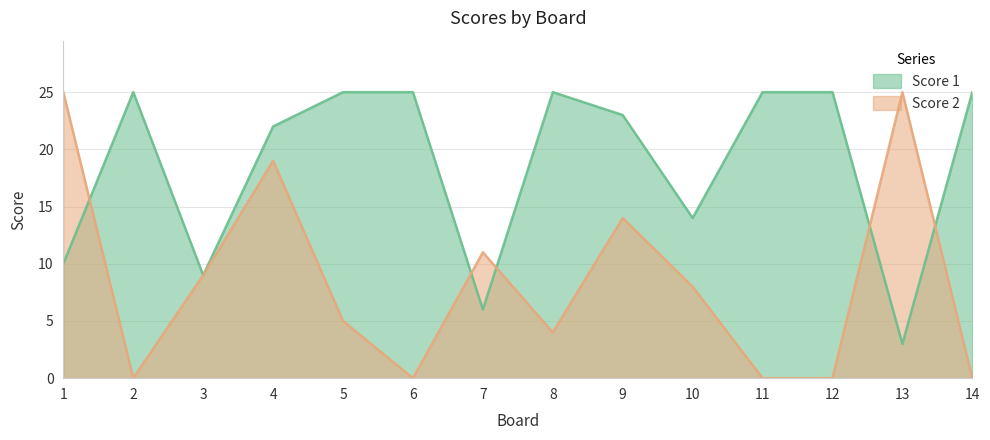

What is the sum of the Score 2 values at 10 and 9?

22